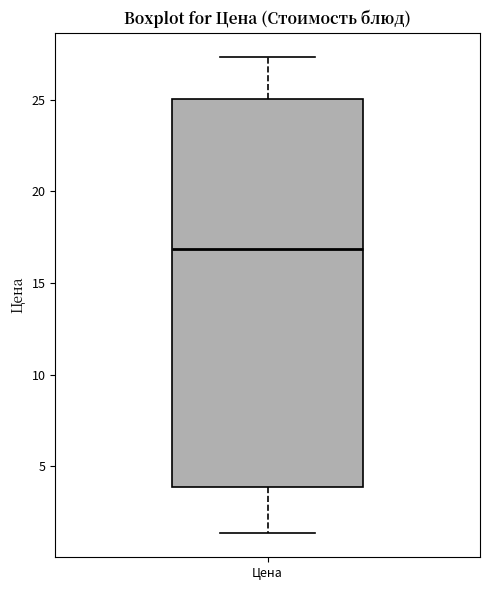

Transcribe this box plot: give where the median line is, the range the box spans, and where the two whiskers end, as read against the y-axis. The values are not printed on the chart, so give them approximately, as read against the axis.

median 17.0, box 4.0 to 25.0, whiskers 1.5 to 27.5